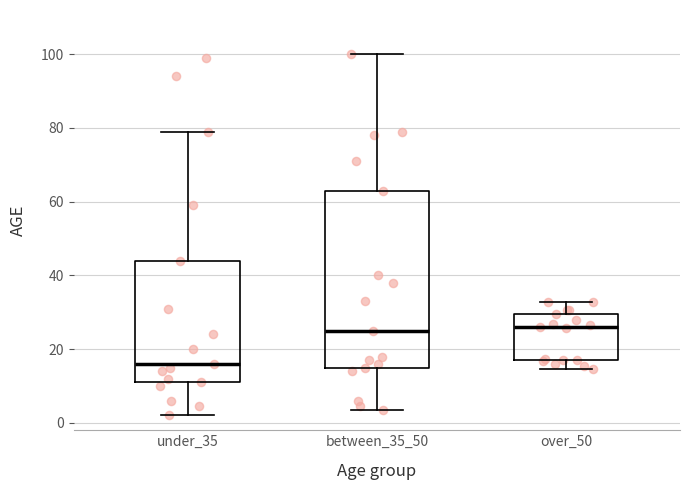

Which box has the lowest median line?

under_35